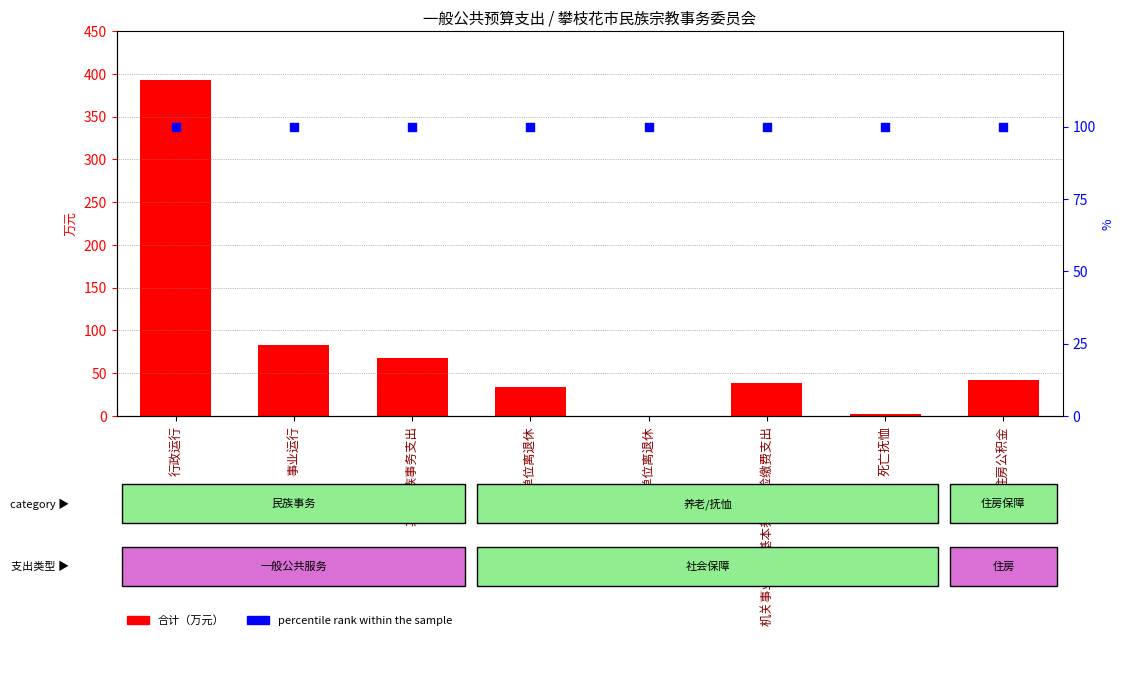

Which series contains the lowest Y value?

合计